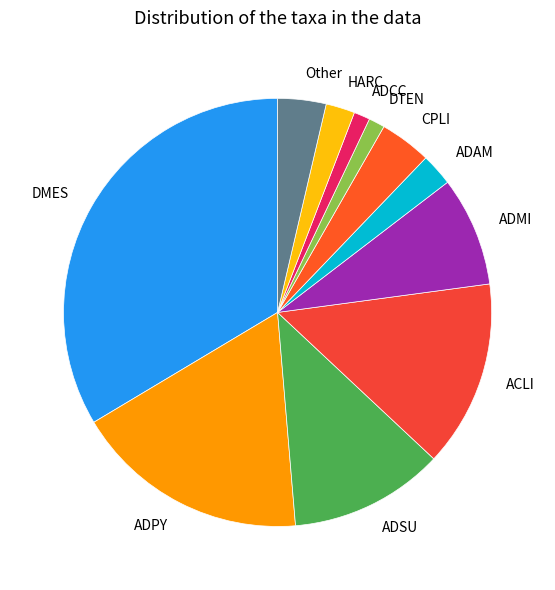

Which slice is the largest?

DMES